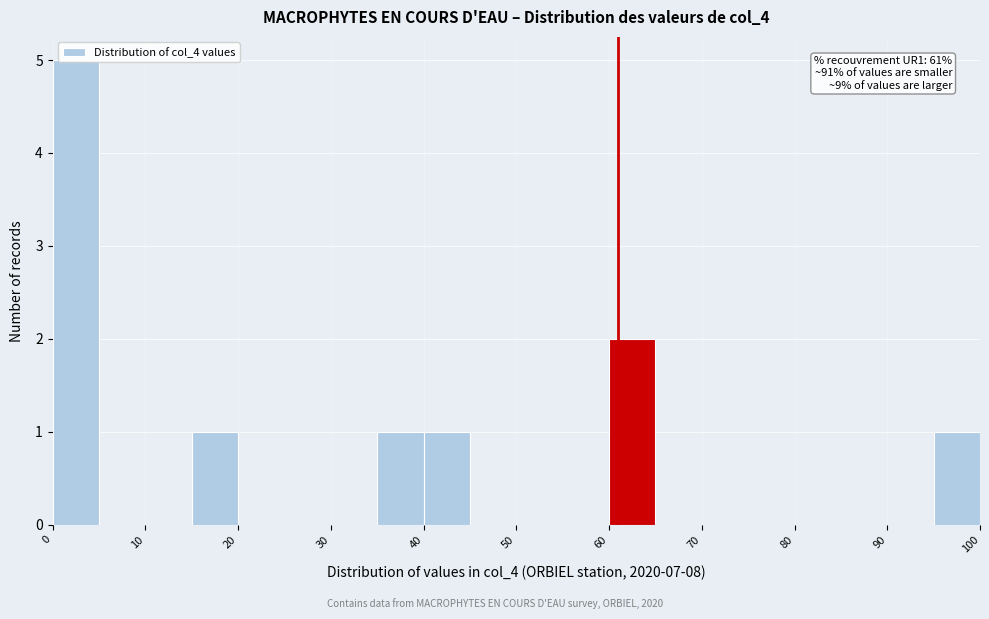

Which range on the x-axis has the tallest bar?

0 to 5